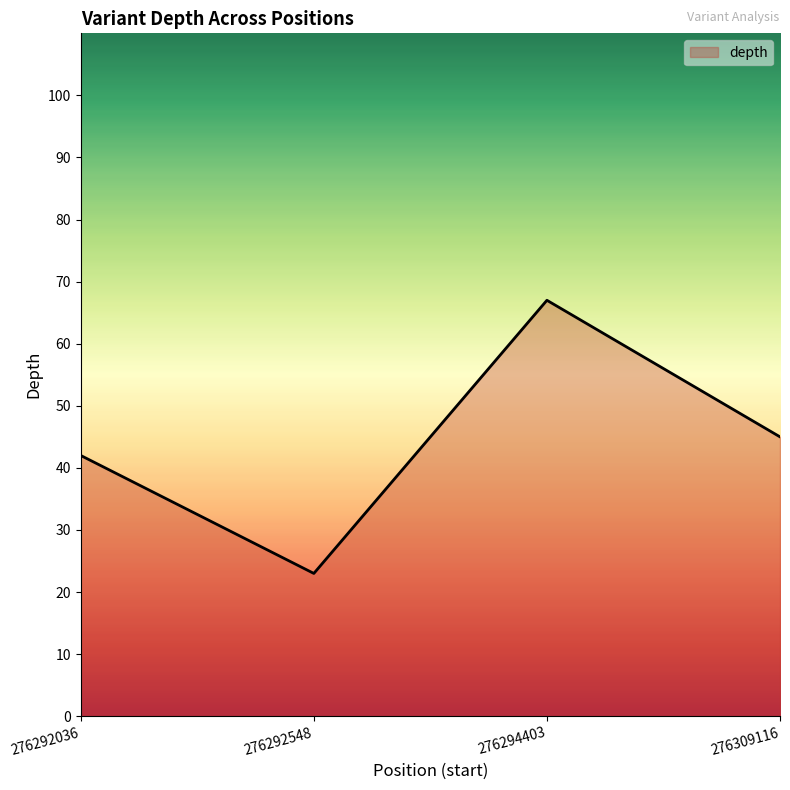

What is the approximate value at 276292036, to the nearest 10?

40